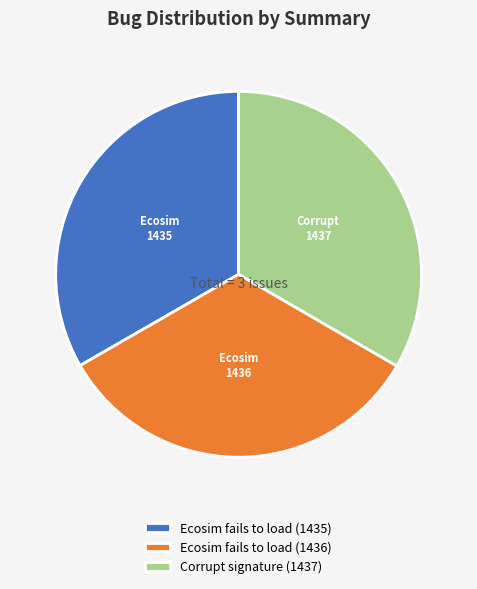

Approximately how many times larger is the value at Corrupt signature (1437) compared to Ecosim fails to load (1435)?

1.0